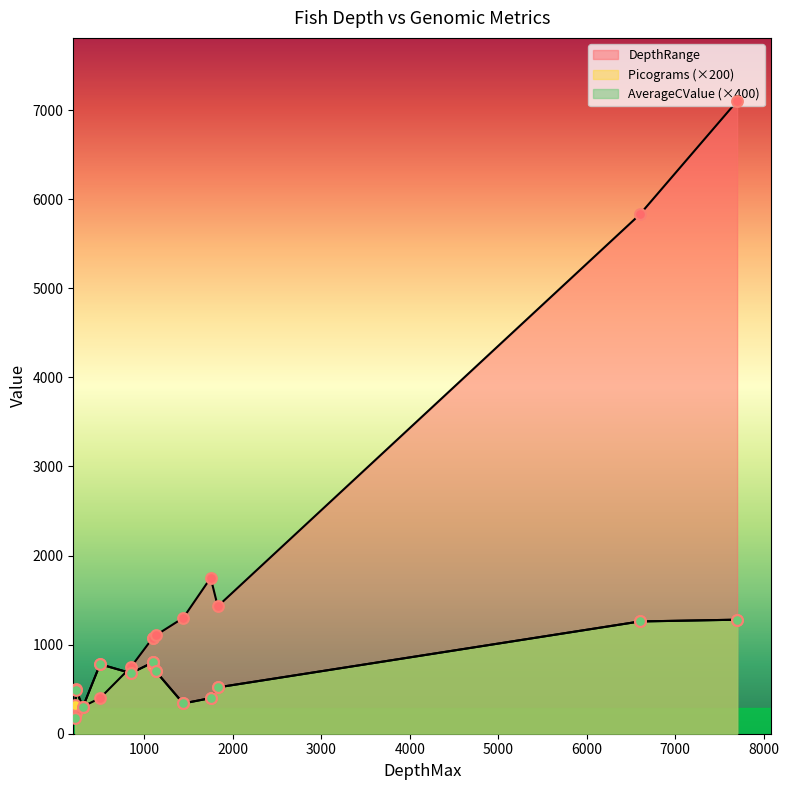

Which series has the largest total across all categories?

DepthRange